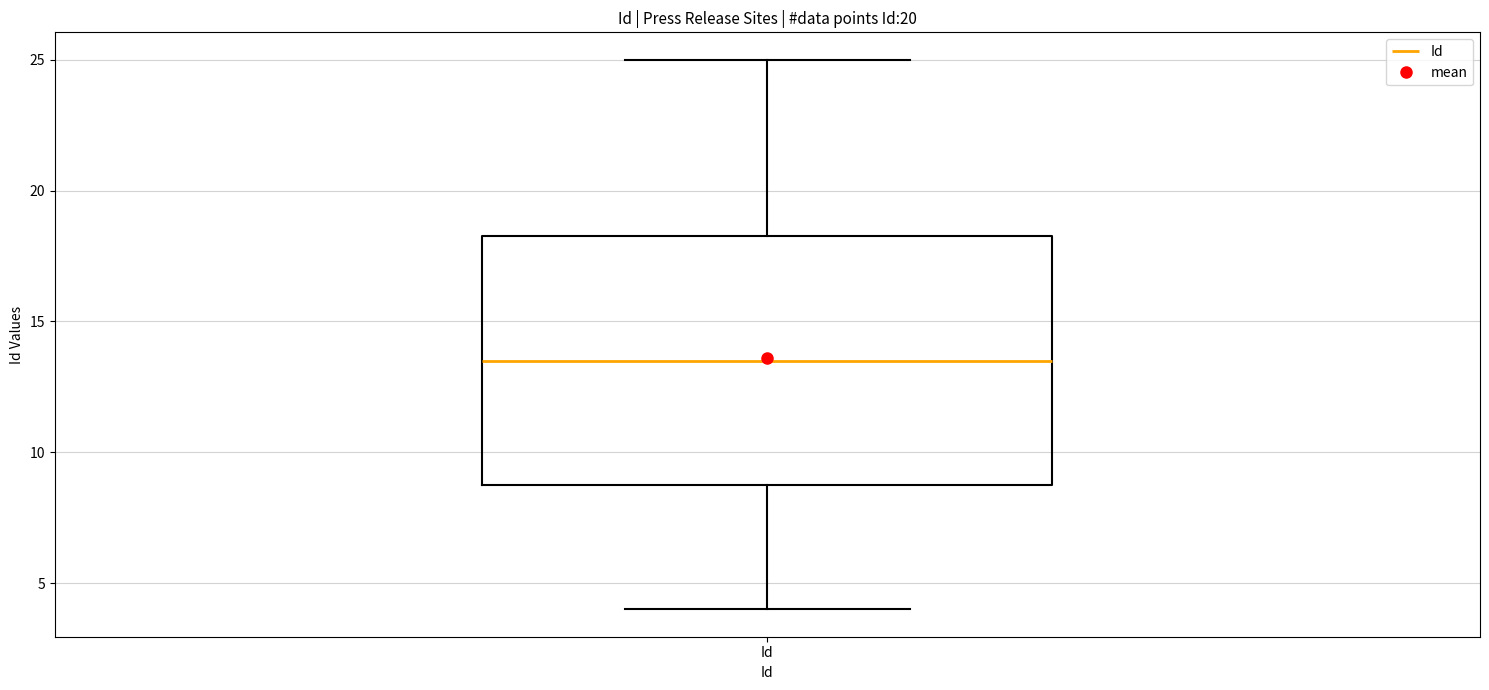

Transcribe this box plot: give where the median line is, the range the box spans, and where the two whiskers end, as read against the y-axis. The values are not printed on the chart, so give them approximately, as read against the axis.

median 13.5, box 9.0 to 18.5, whiskers 4.0 to 25.0